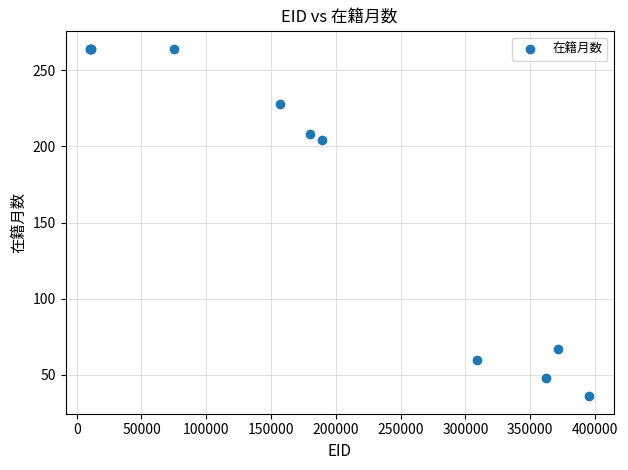

What Y value in the scatter plot is closest to 150?

204